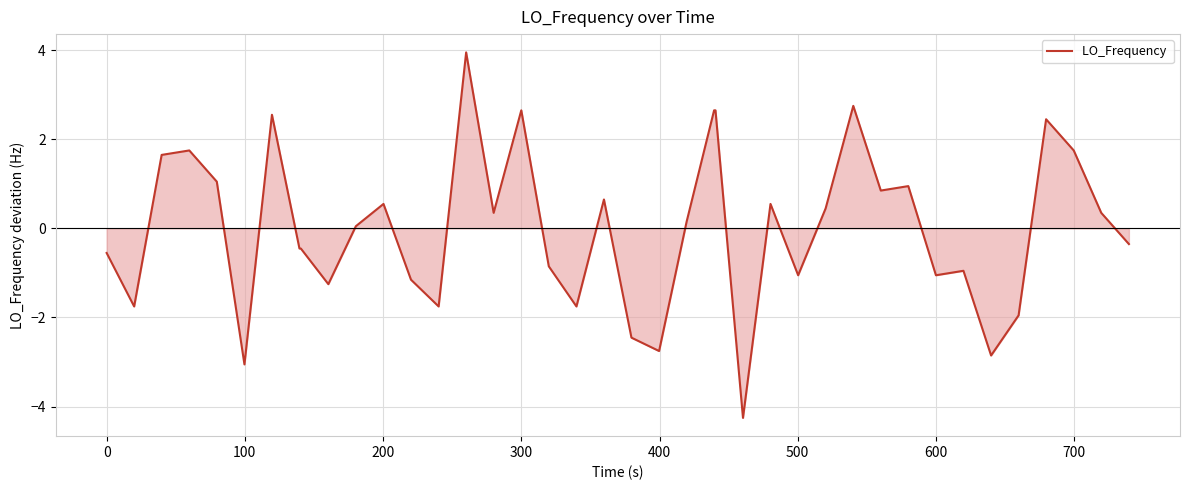

What is the difference between the maximum and minimum values?

8.2